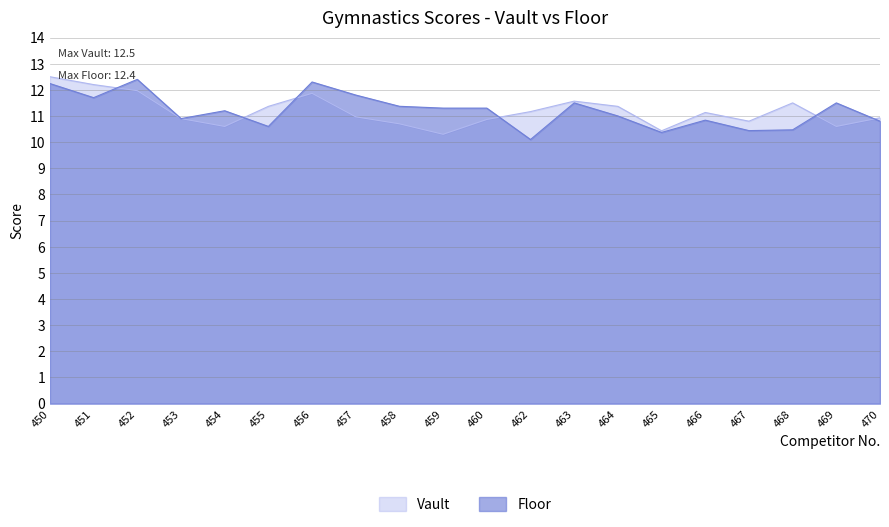

Which series has the widest spread of values?

Floor